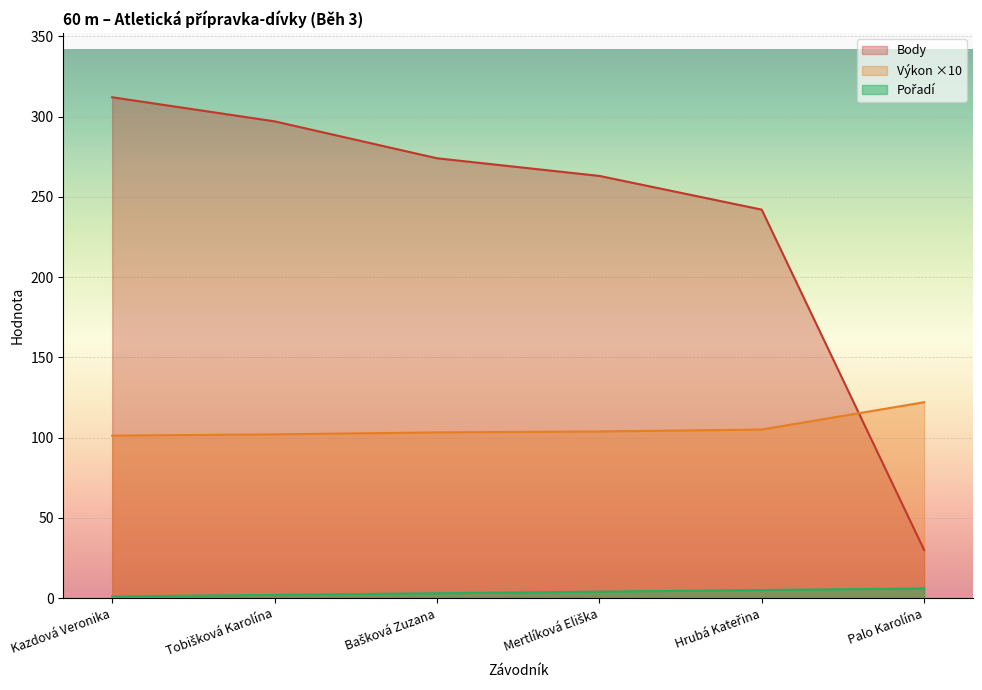

What is the total value across all series at Bašková Zuzana?

380.2